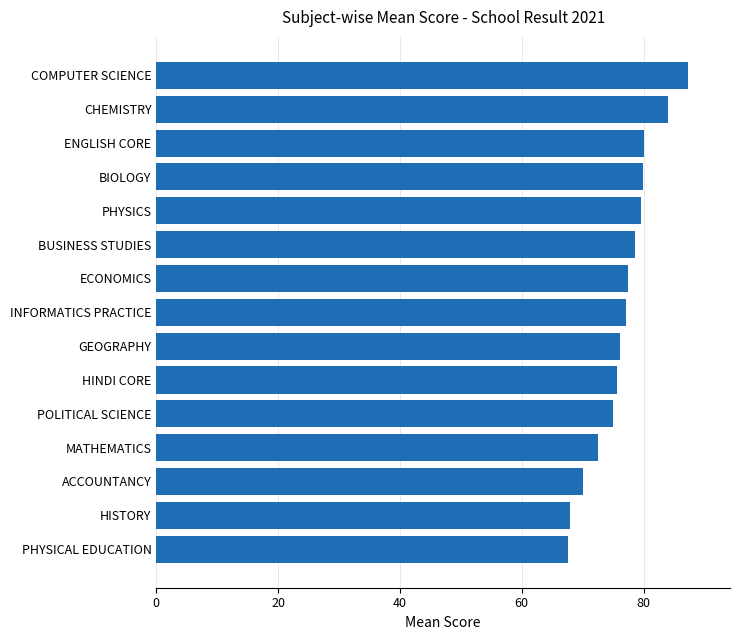

Between PHYSICS and ECONOMICS, which is larger?

PHYSICS